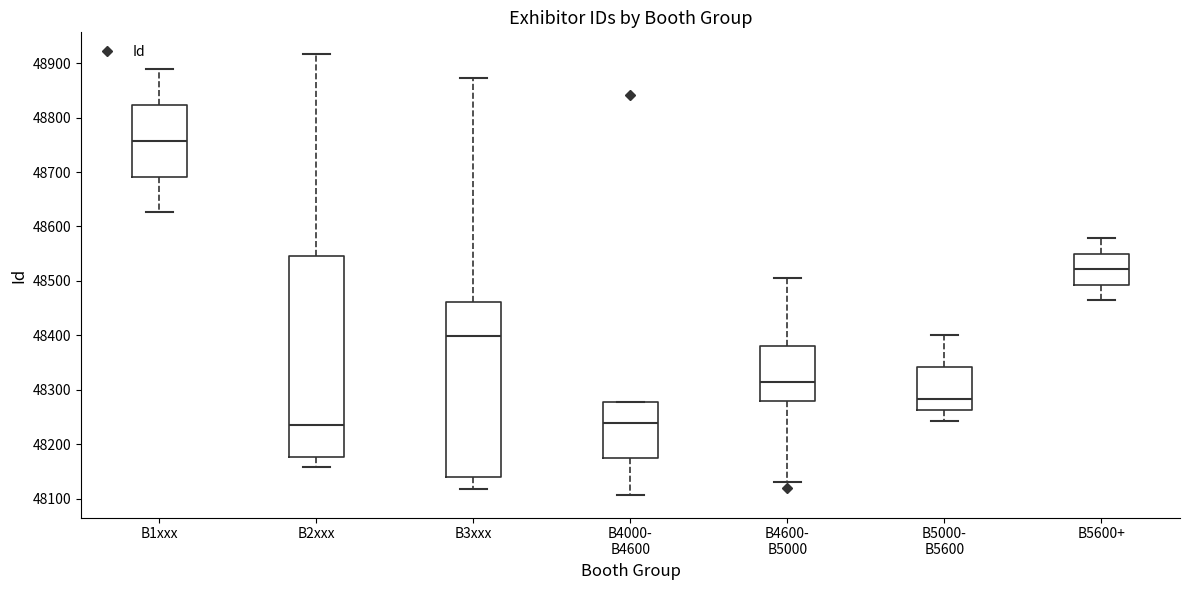

Which box's median line is the highest?

B1xxx